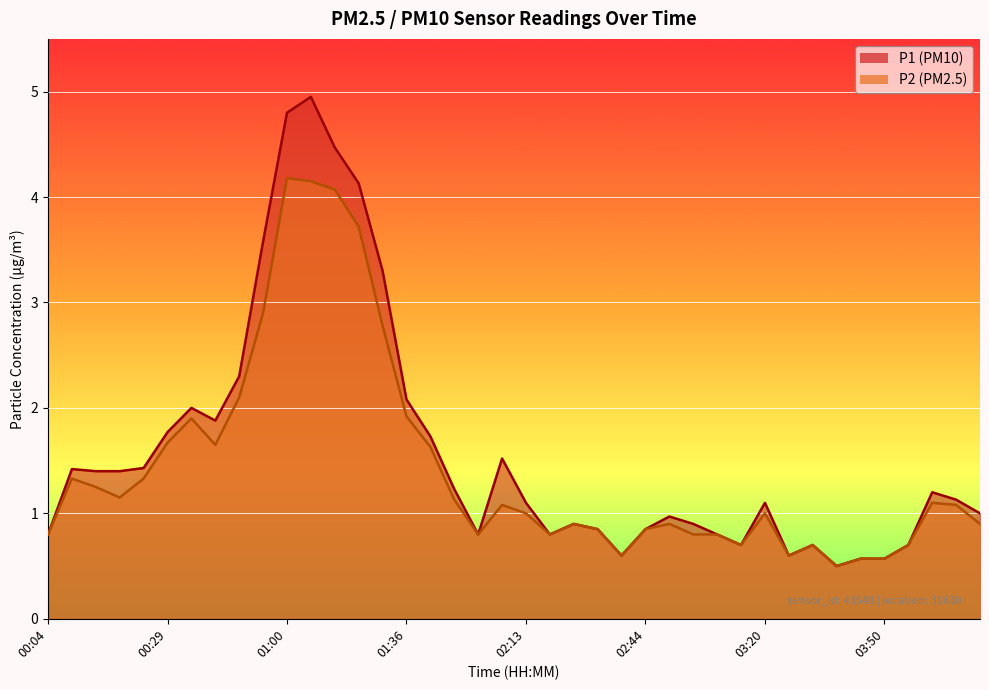

Count the number of data series in this chart.

2